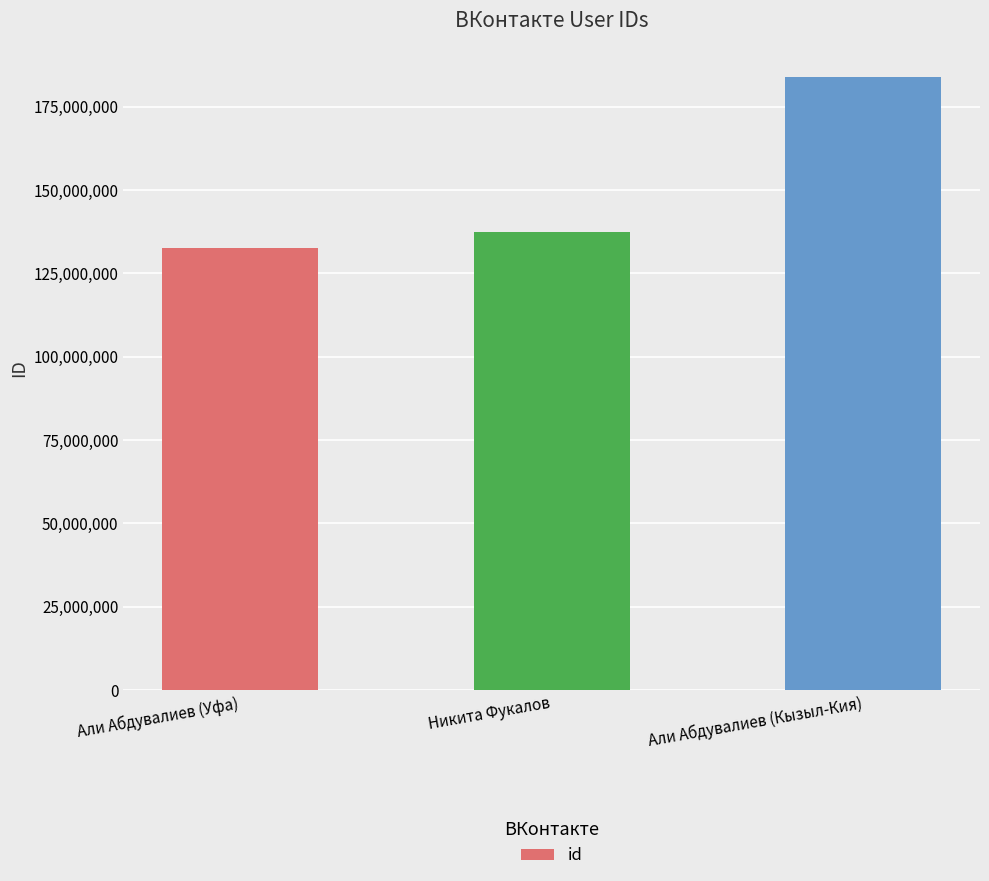

What is the minimum value shown in the chart?

132637563